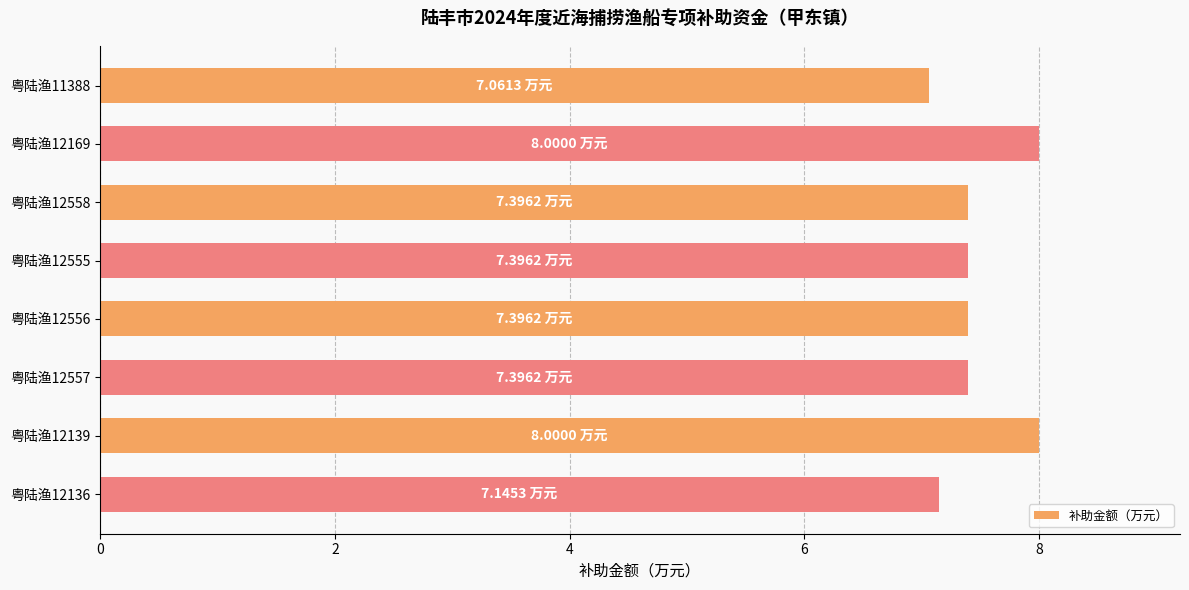

What is the difference between the maximum and minimum values?

0.9